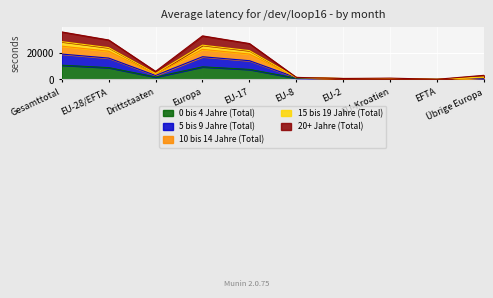

What is the total value across all series at Übrige Europa?

3105